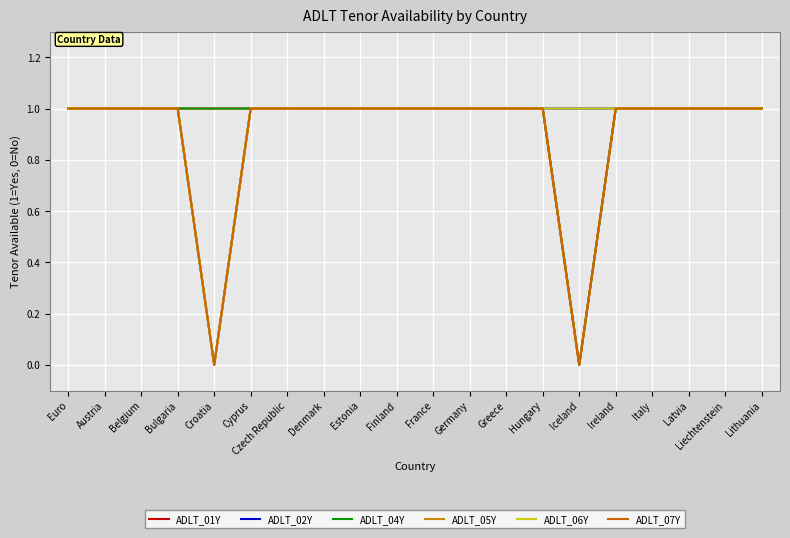

Is this an area chart (filled region under the line)?

No